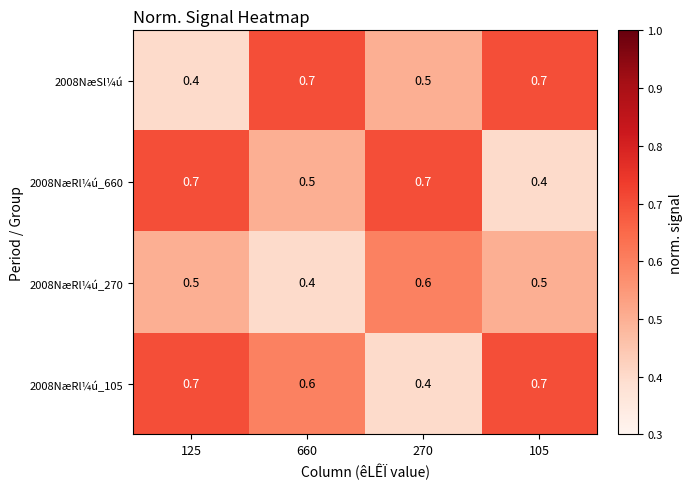

True or false: 2008NæRl¼ú_660 has a value of 0.4 at 105.

True